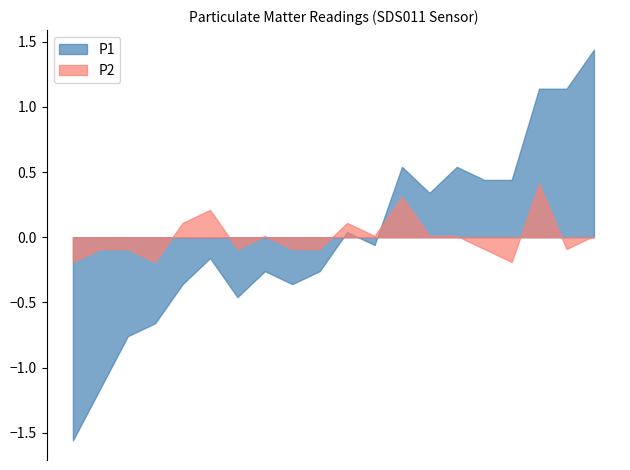

What is the difference between the maximum and minimum values in the P2 series?

0.6